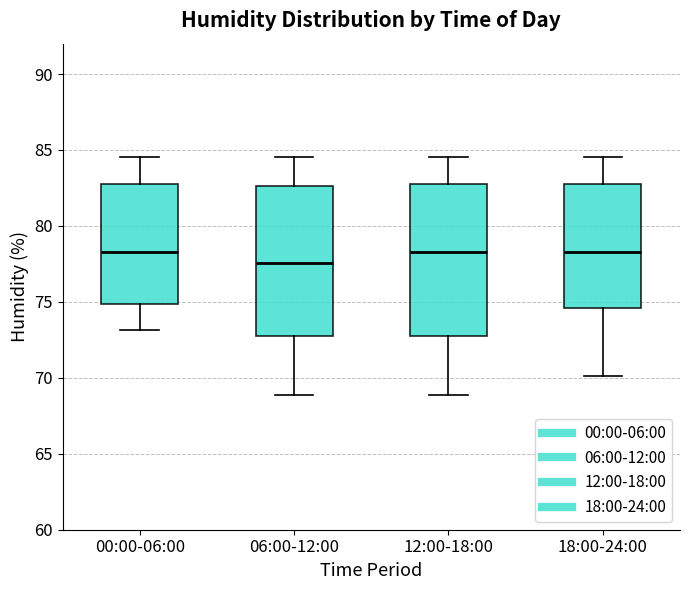

Where is the lower edge of the box for 18:00-24:00 on the y-axis? The values are not printed on the chart, so give them approximately, as read against the axis.

74.5